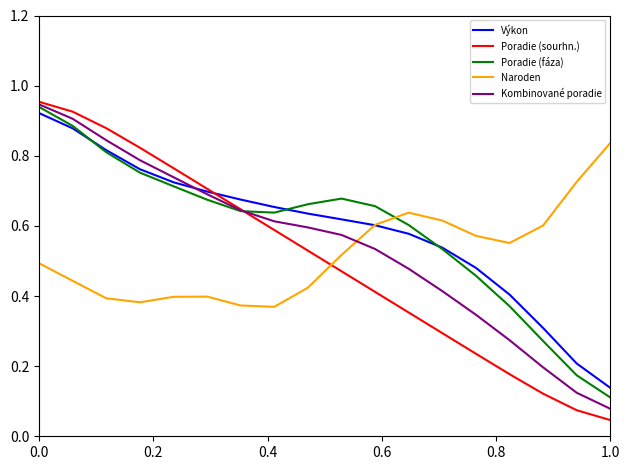

Which series has the largest range (max minus min)?

Poradie (sourhn.)